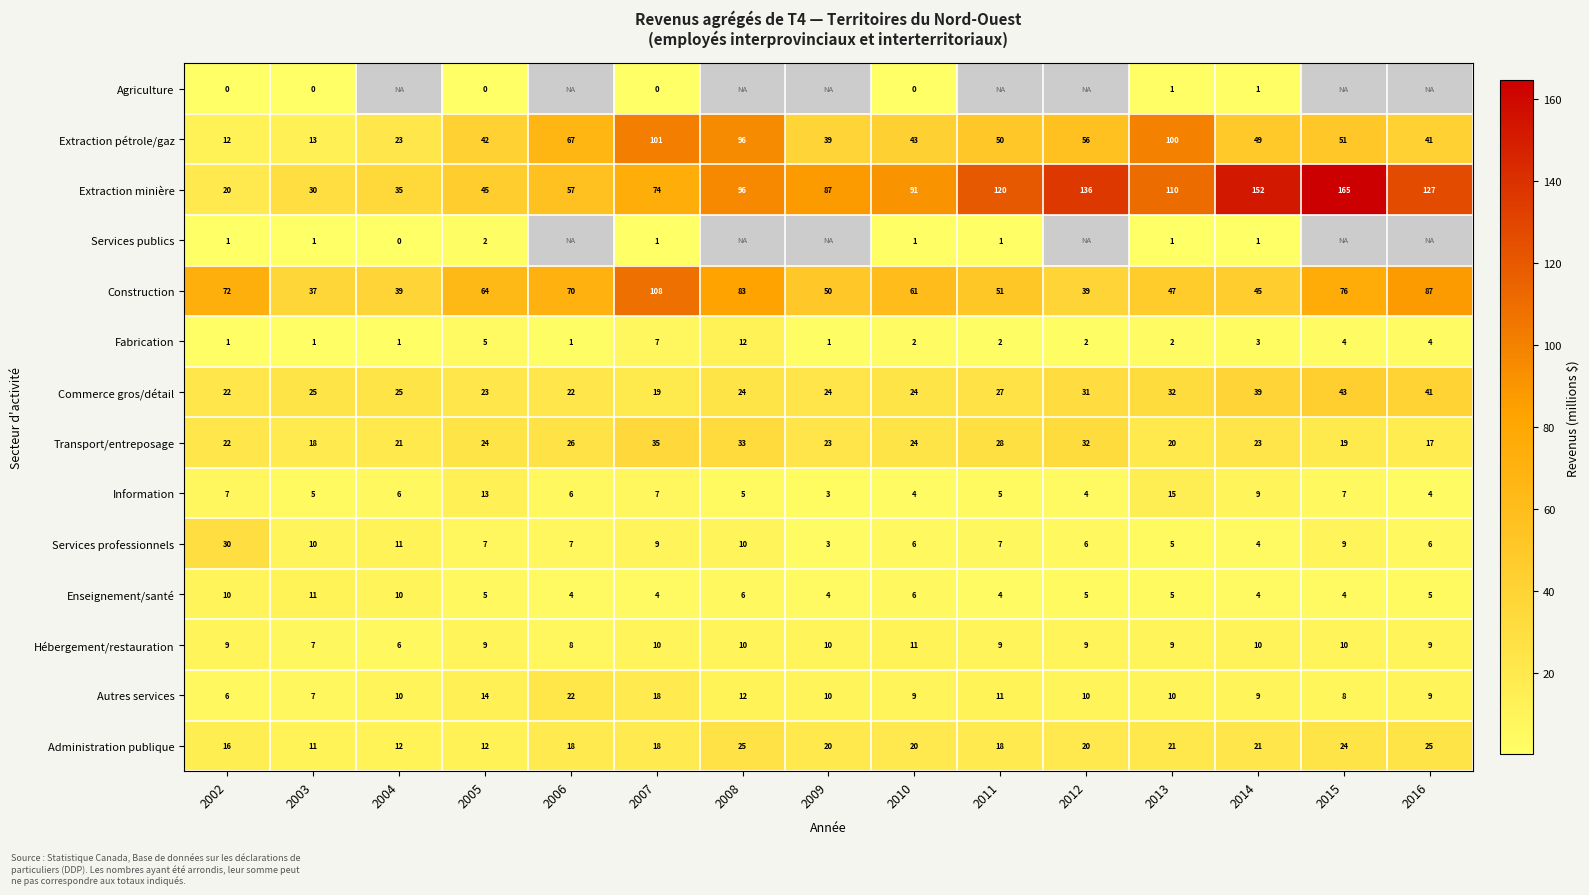

Is the value of Transport/entreposage at 2004 greater than the value of Services publics at 2002?

Yes